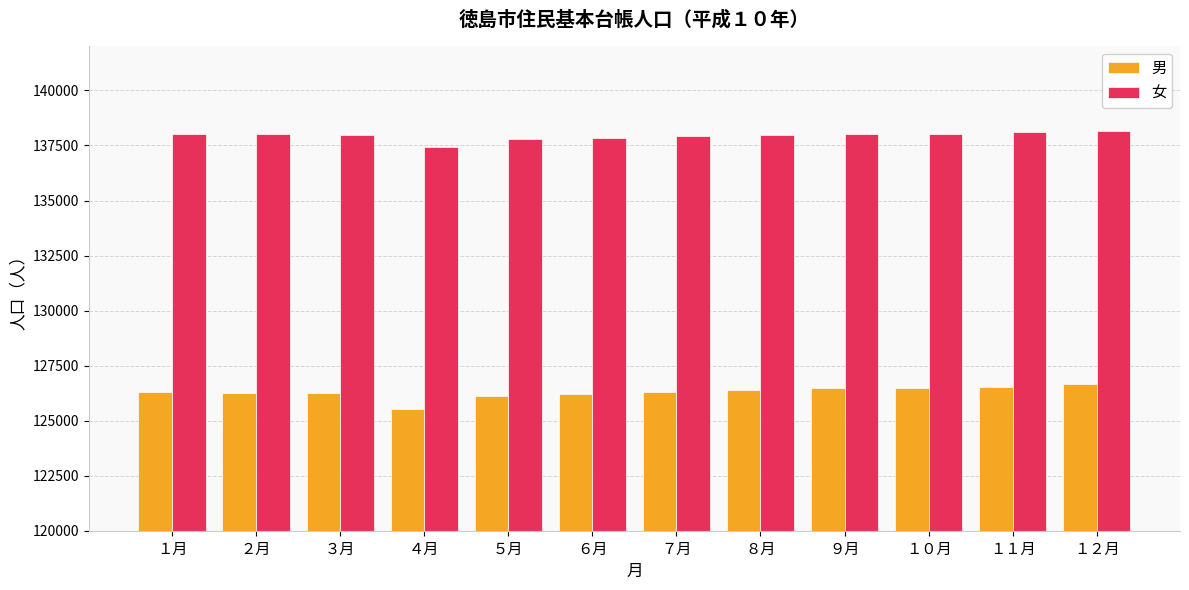

Which label corresponds to the smallest value in the chart?

４月